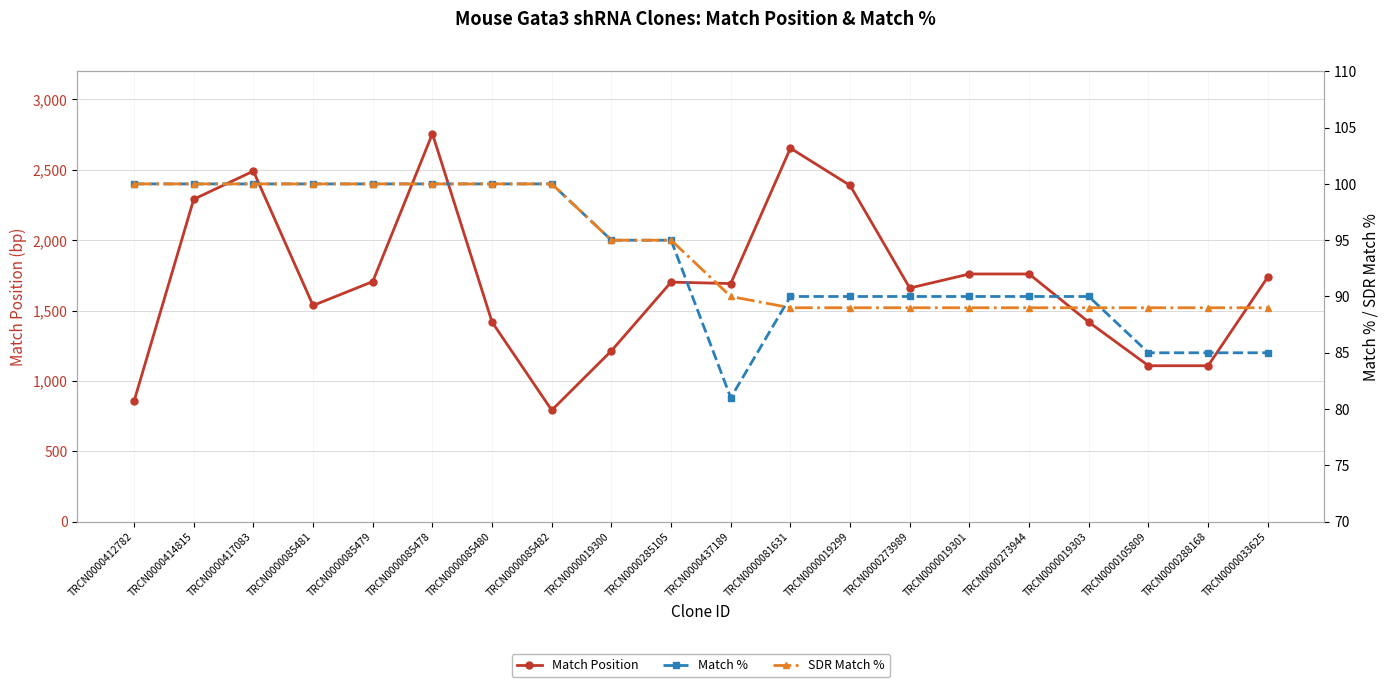

True or false: Match Position and Match % intersect in this chart.

False